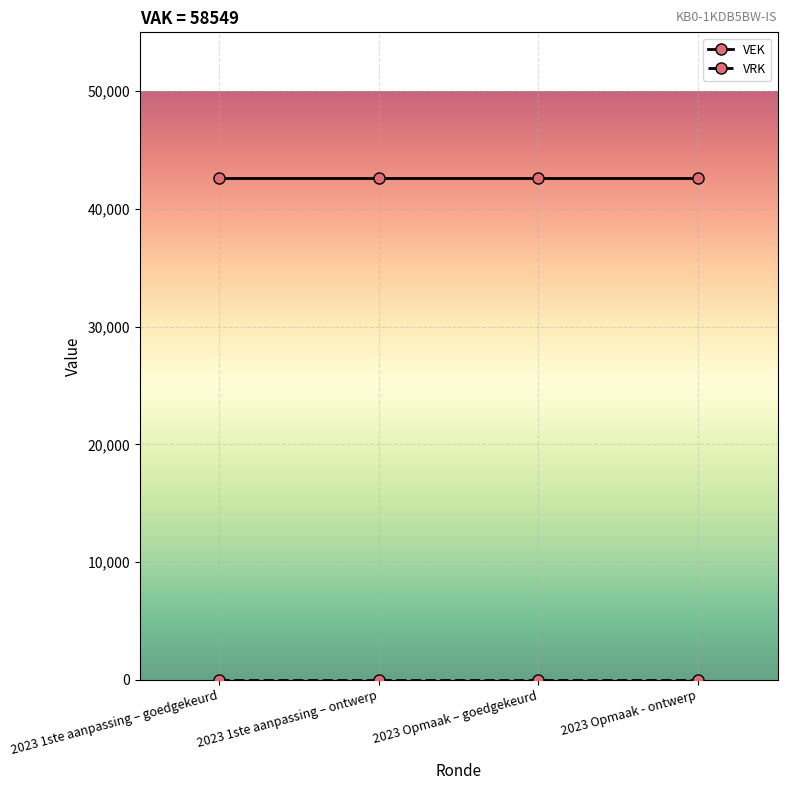

What value does the VEK series have at 2023 1ste aanpassing – goedgekeurd?

42611